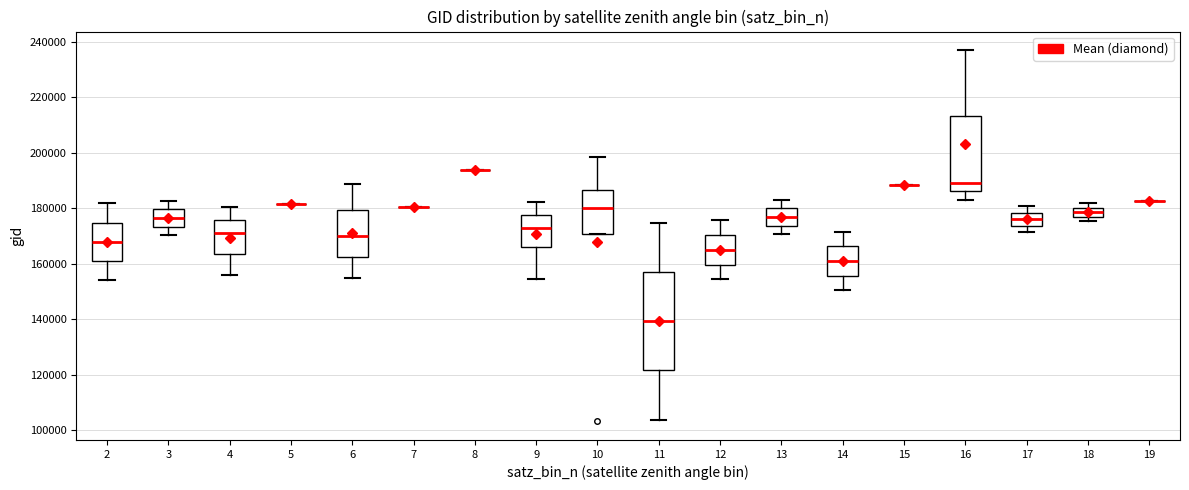

Which box is the tallest, from its lower edge to its upper edge?

11